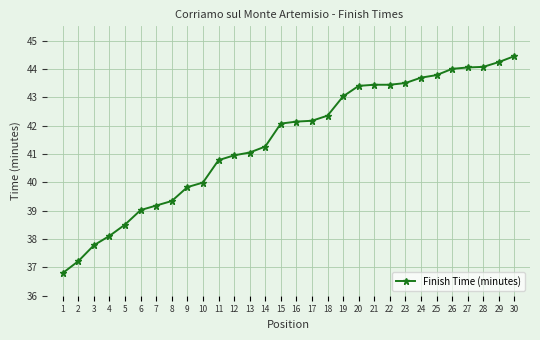

What is the sum of all values?

1243.6